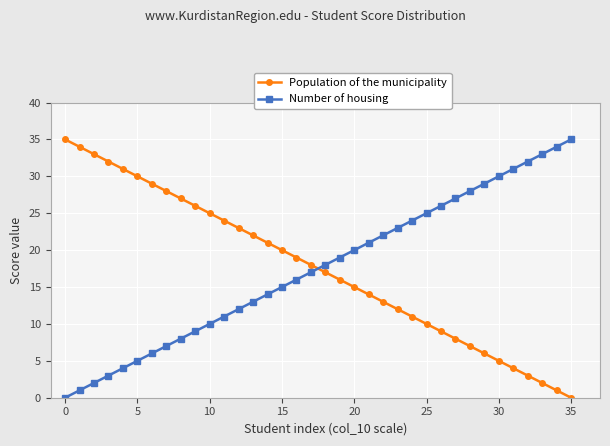

What is the greatest value displayed?

35